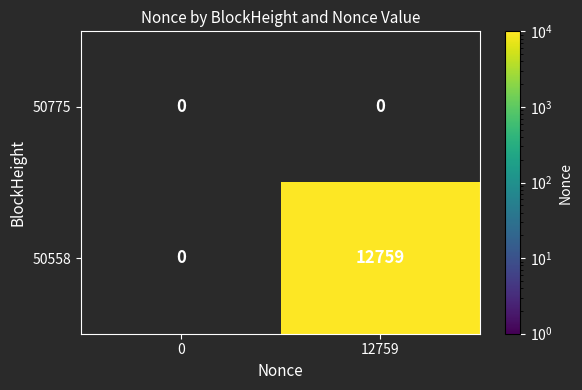

Is it true that 50558 equals 12759 at 12759?

True